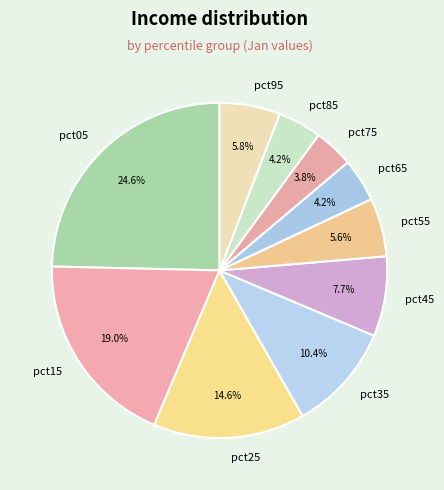

Which category has the biggest portion of the pie?

pct05